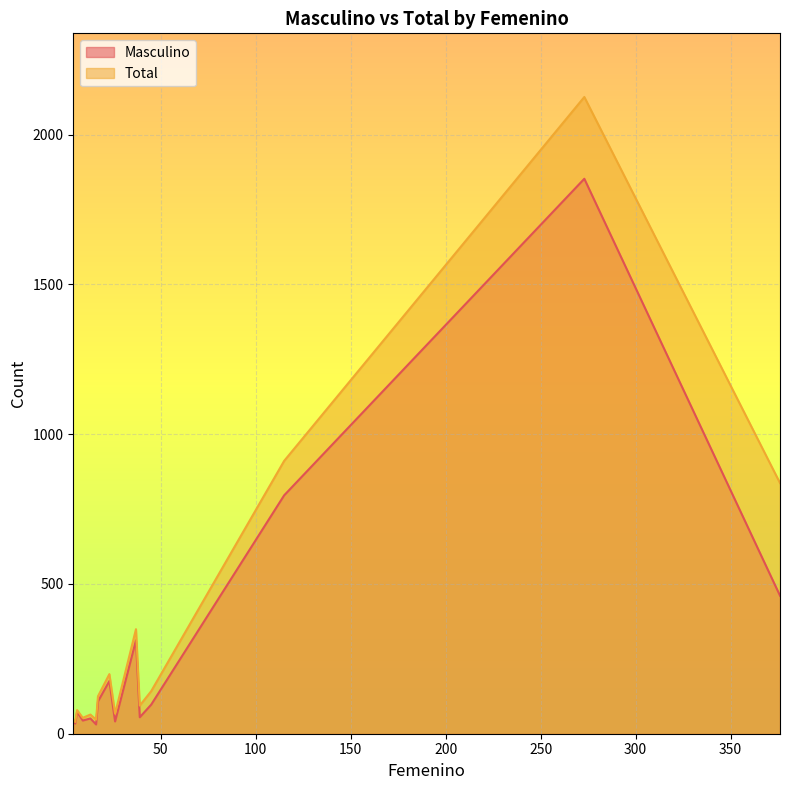

Reading right to left, transcribe all the data shown in this chart.

Masculino: 4=42	6=73	115=796	23=176	376=461	37=312	16=31	9=44	13=51	26=41	5=34	39=55	273=1853	17=108	45=97
Total: 4=46	6=79	115=911	23=199	376=837	37=349	16=47	9=53	13=64	26=67	5=39	39=94	273=2126	17=125	45=142